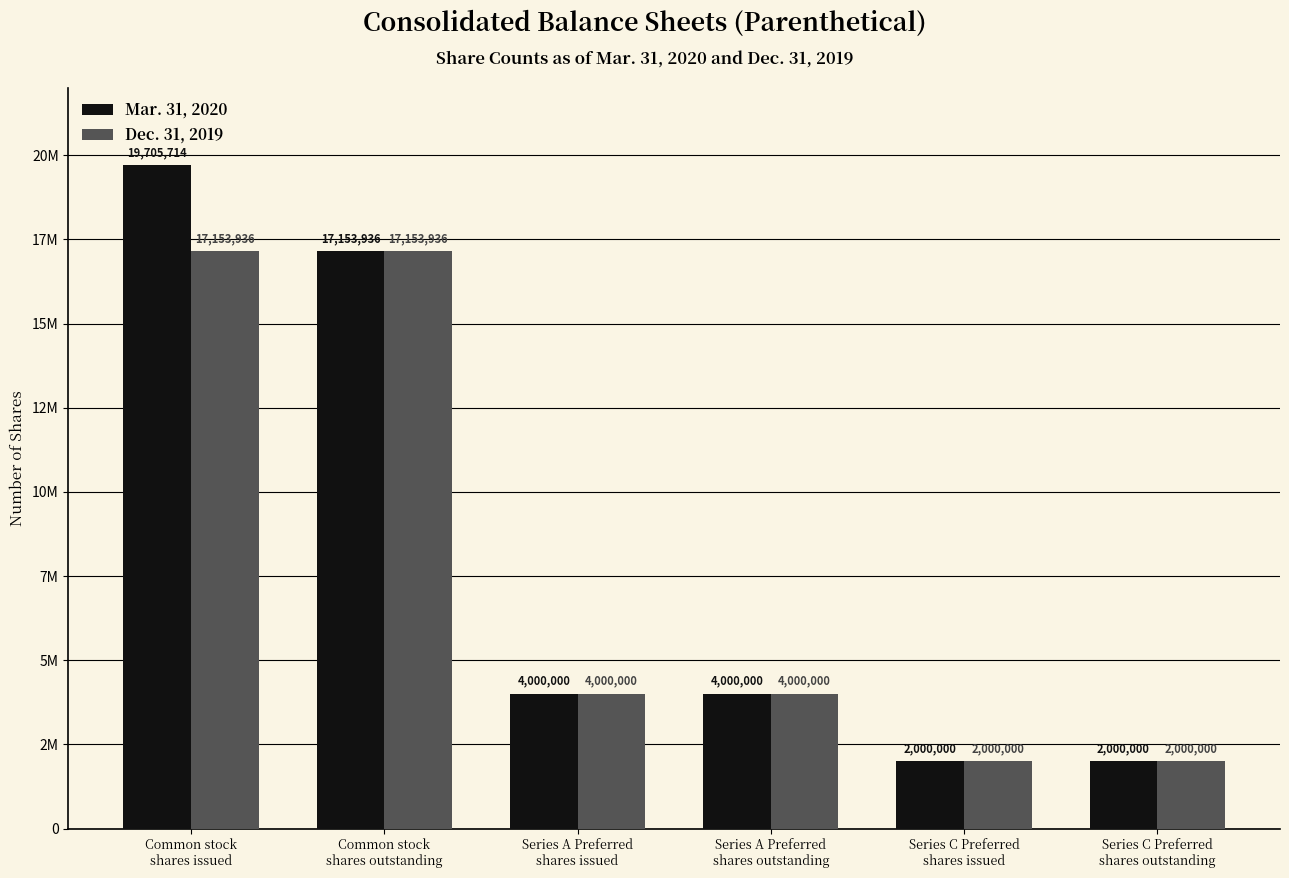

Rank the series by their maximum value, from highest to lowest.

Mar. 31, 2020, Dec. 31, 2019